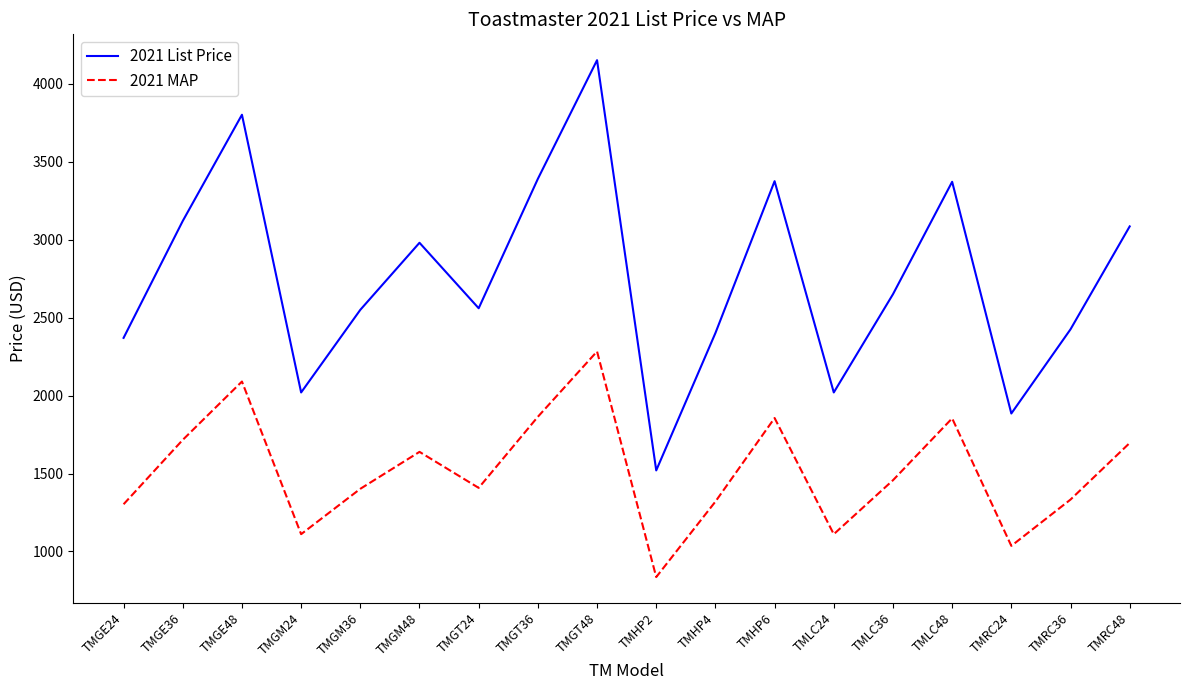

What is the sum of all 2021 List Price values?

49674